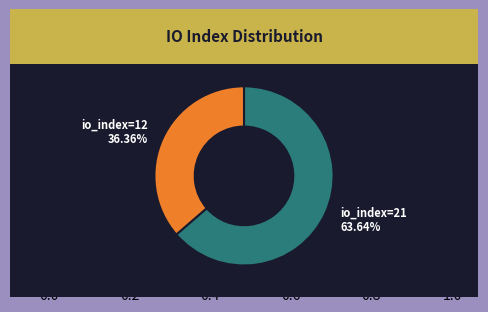

What percentage is the io_index=12 slice, to the nearest percent?

36%